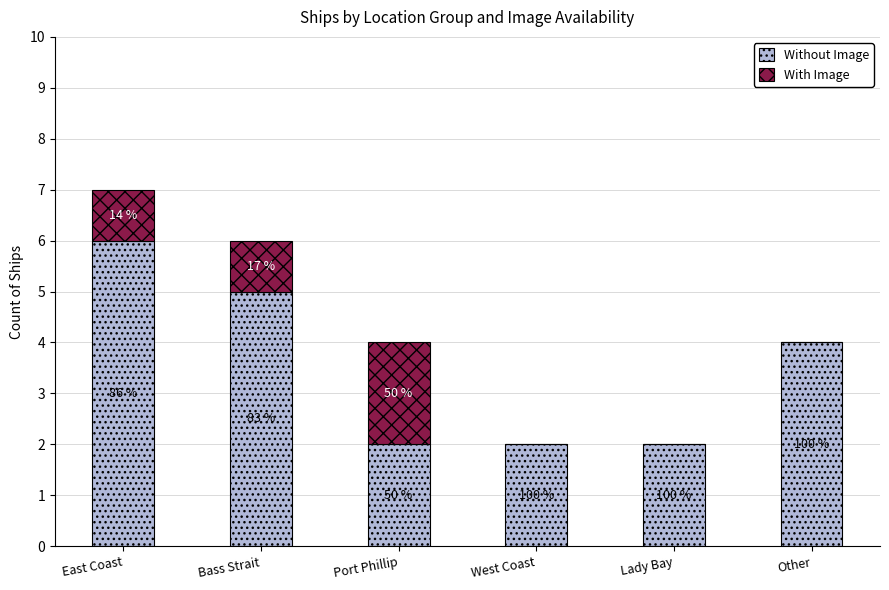

What is the sum of the With Image values at Other and Bass Strait?

1